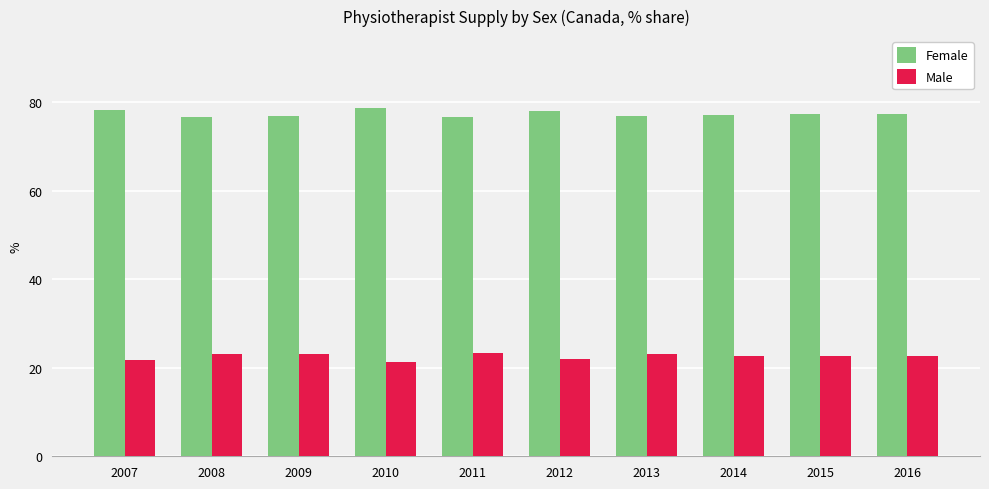

What is the smallest value displayed?

21.4